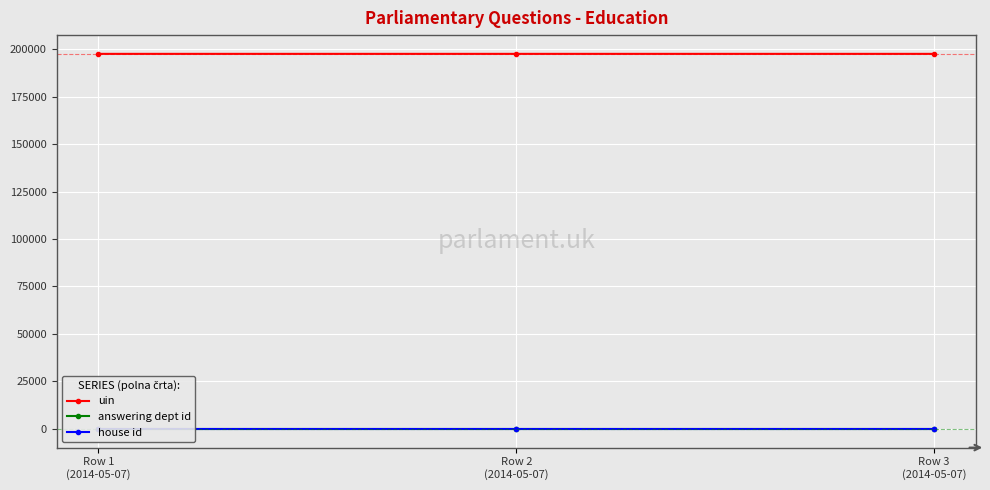

At which category is the sum across all series the highest?

Row 3
(2014-05-07)